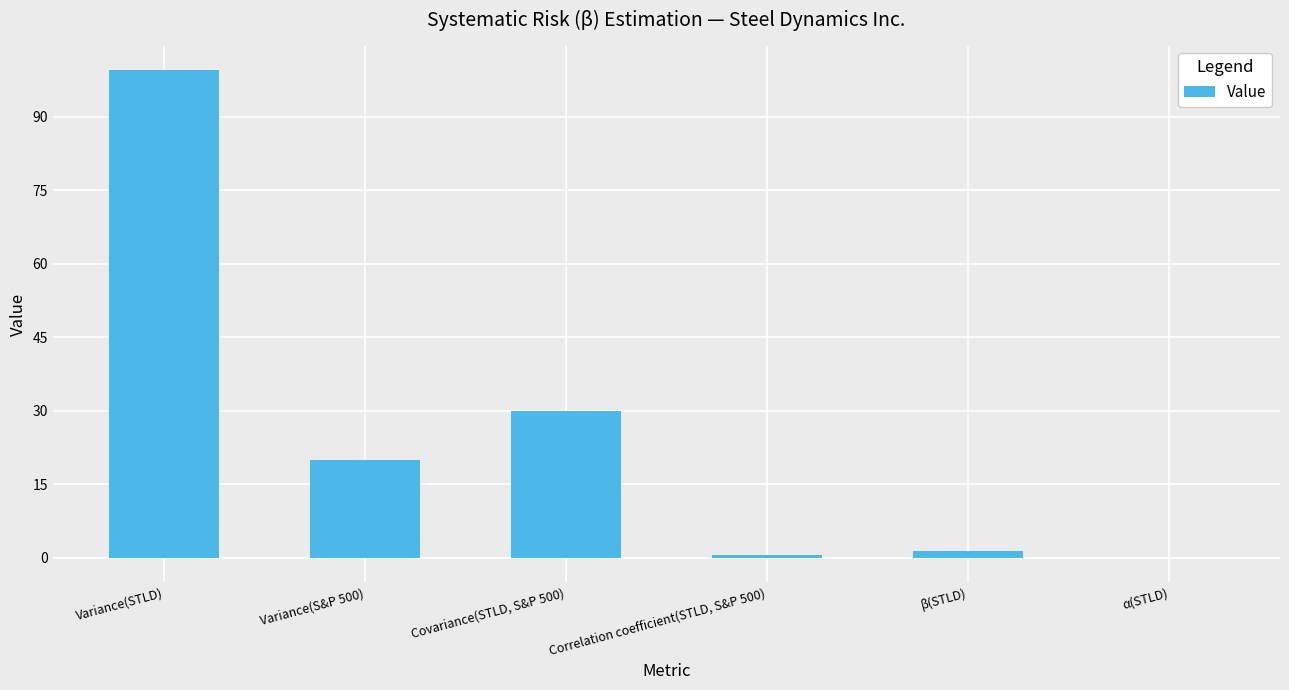

What is the greatest value displayed?

99.5